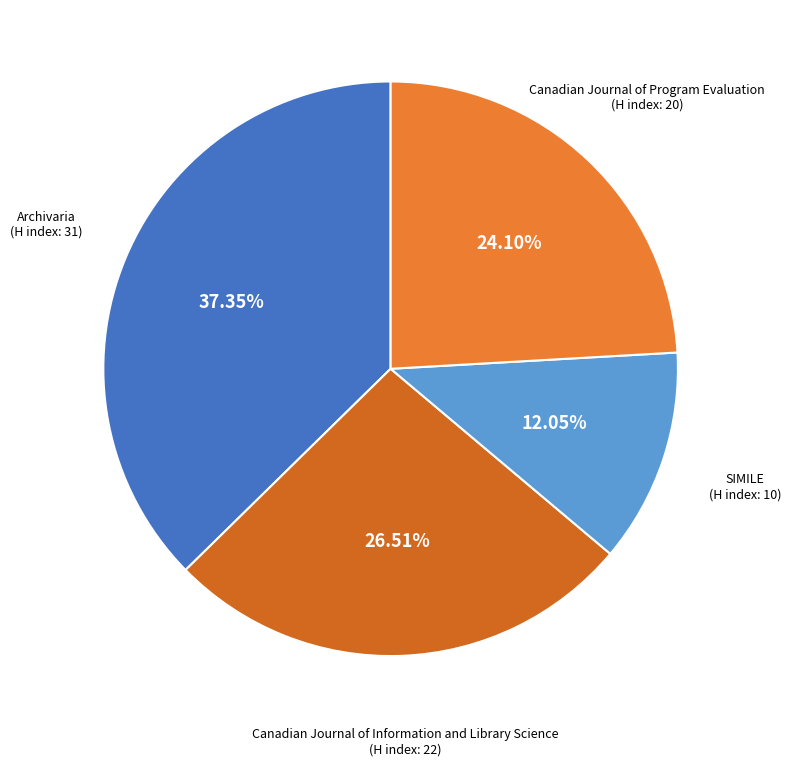

How many slices are in this pie chart?

4